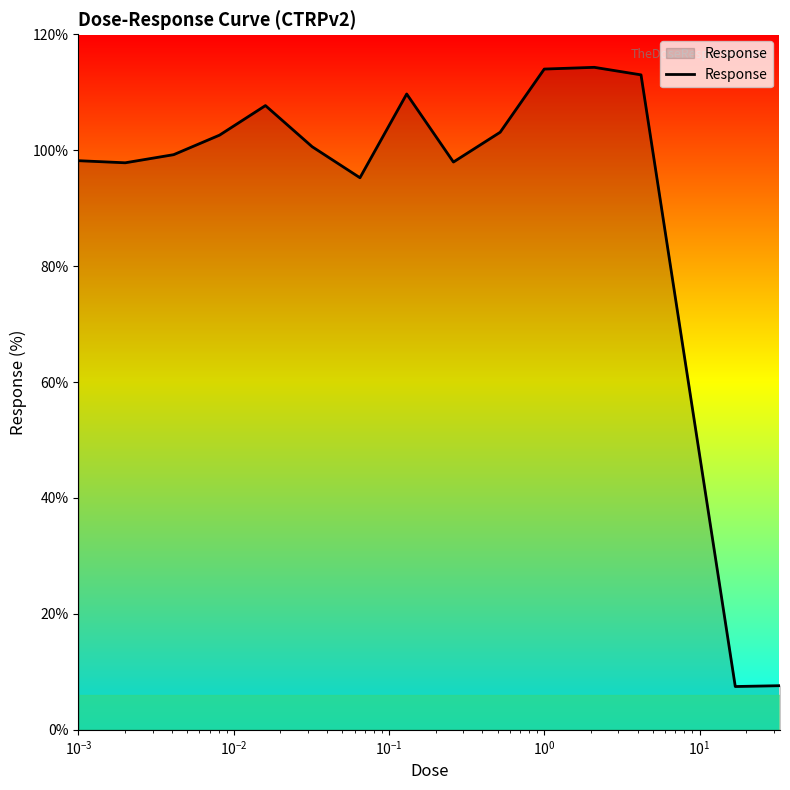

What is the maximum value shown in the chart?

114.3